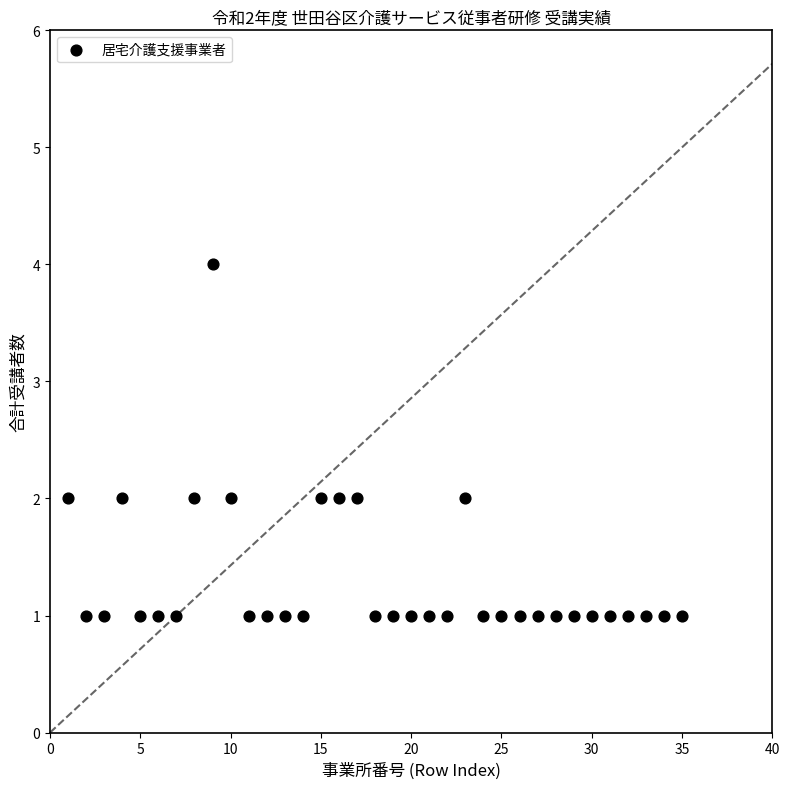

What is the range of Y values (max minus min)?

3